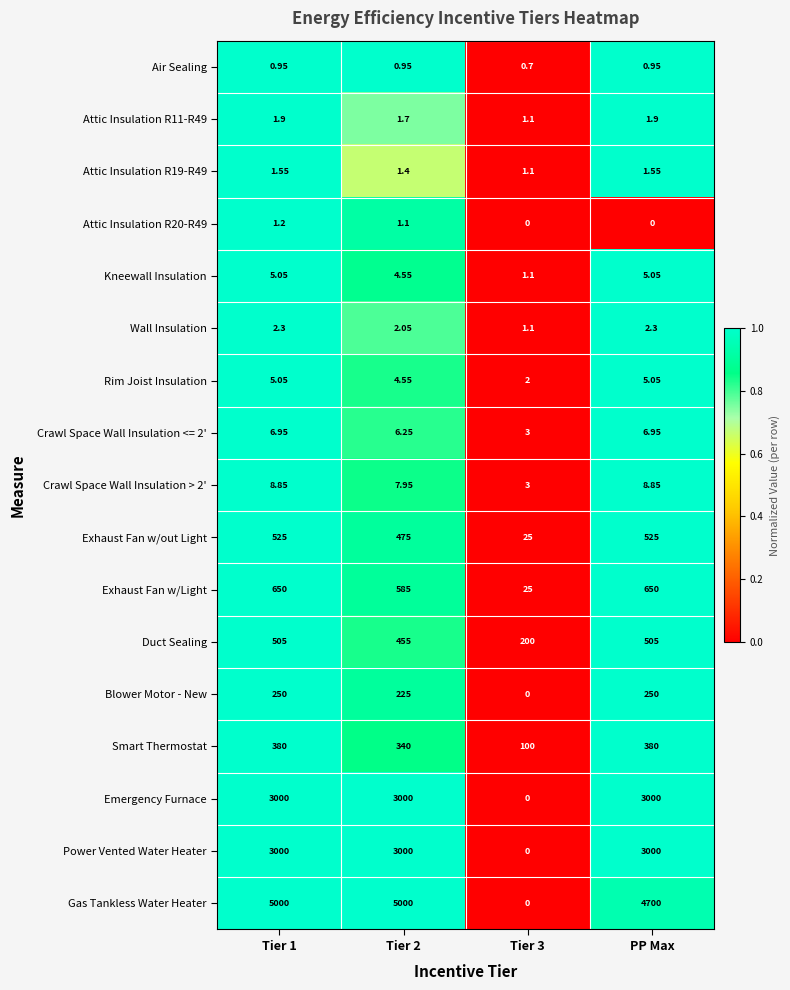

Which series has the largest range (max minus min)?

Gas Tankless Water Heater